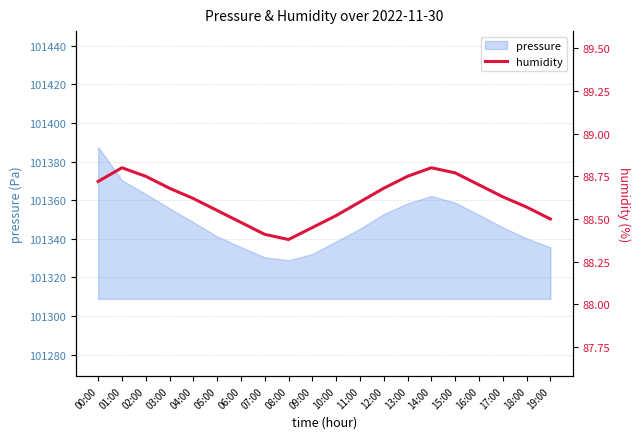

The chart shows a value of 88.5 at 06:00. True or false?

True